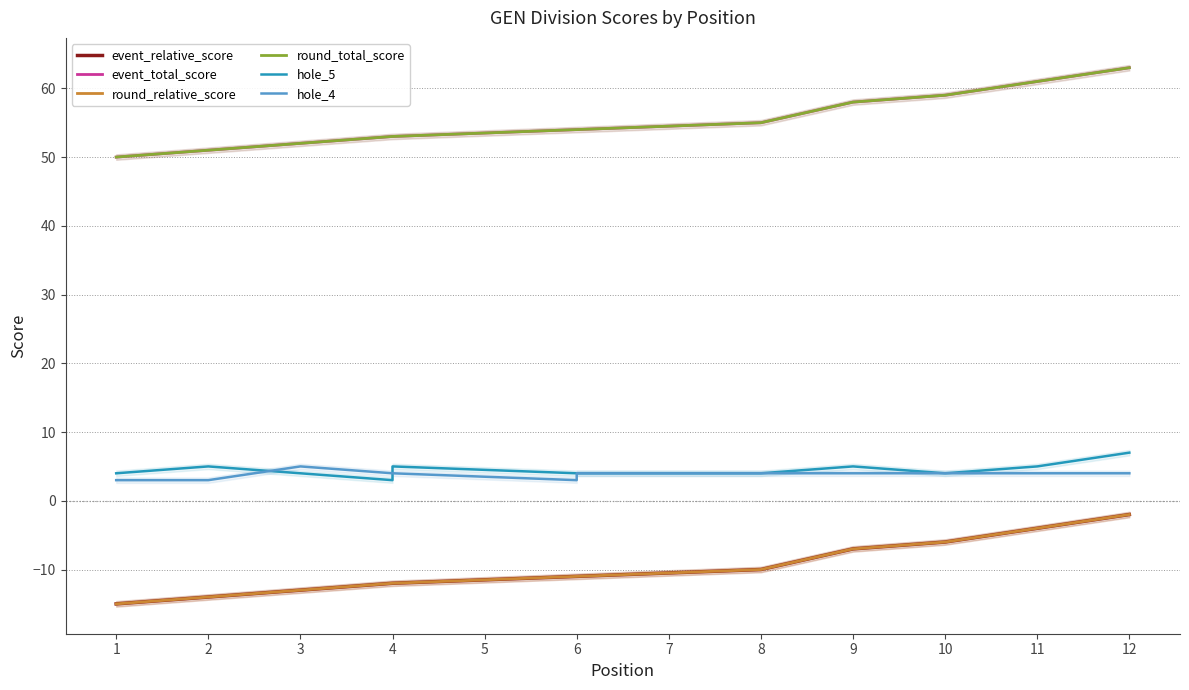

Does the chart display data point markers on the line(s)?

No